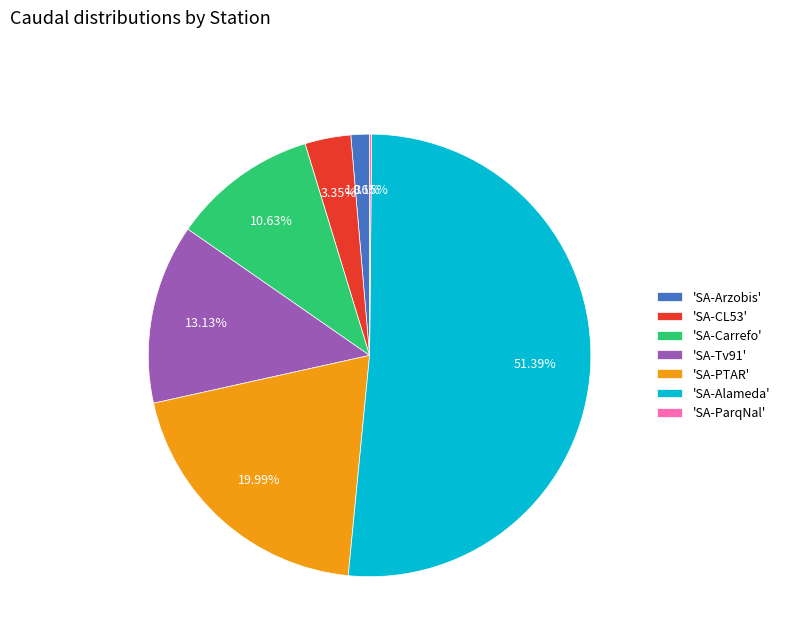

Combined, do 'SA-PTAR' and 'SA-Alameda' account for over 50%?

Yes